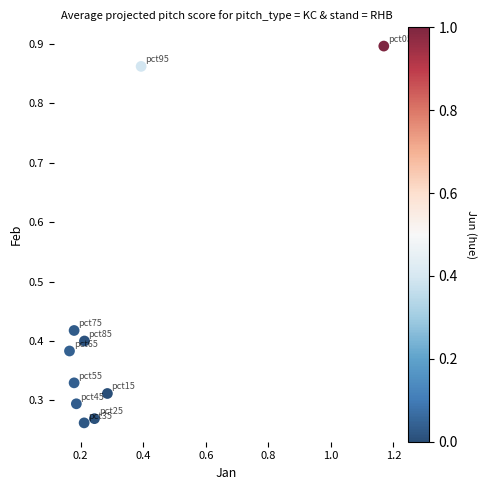

What is the range of X values (max minus min)?

1.0